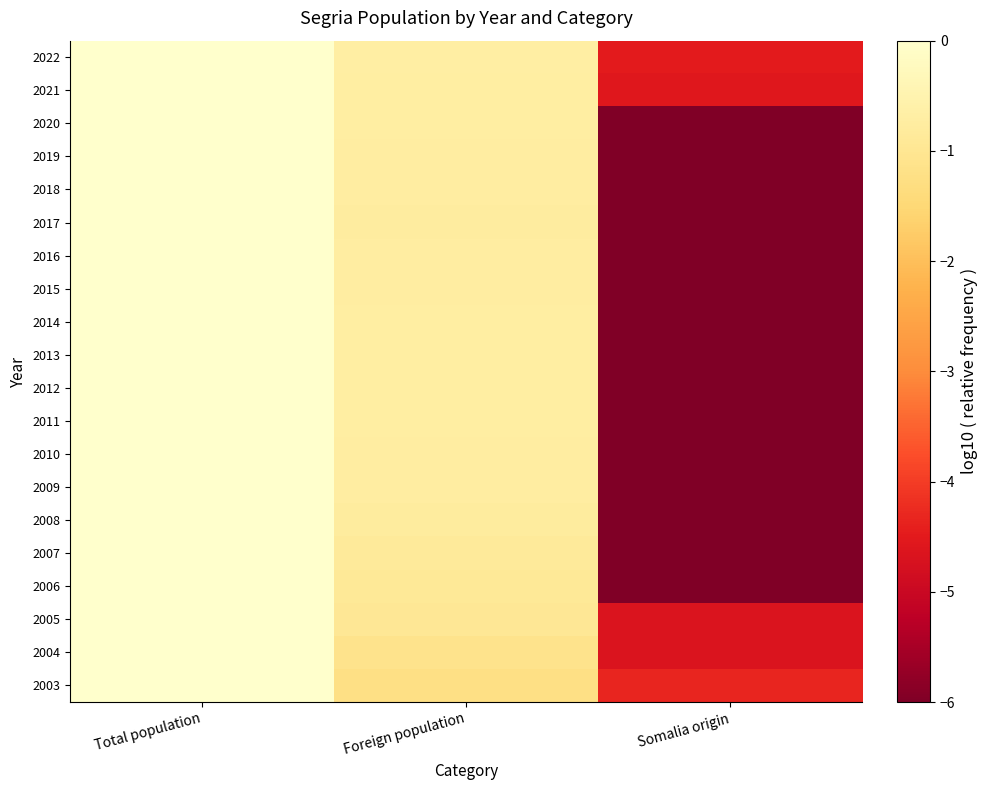

List the series in order of their peak value, highest first.

2022, 2021, 2020, 2019, 2018, 2017, 2016, 2015, 2014, 2013, 2012, 2011, 2010, 2009, 2008, 2007, 2006, 2005, 2004, 2003